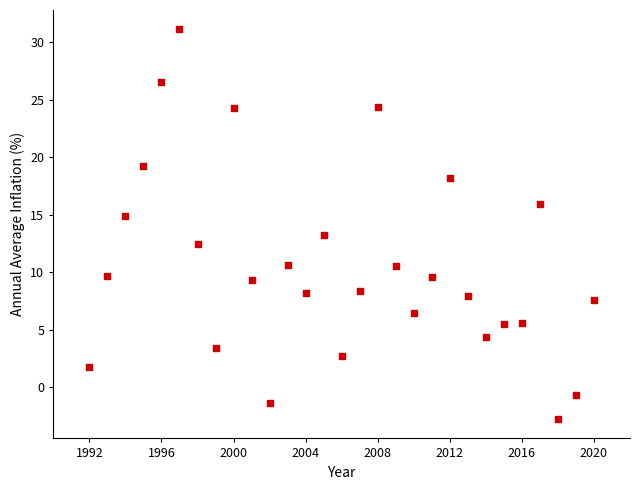

What is the range of X values (max minus min)?

28.0